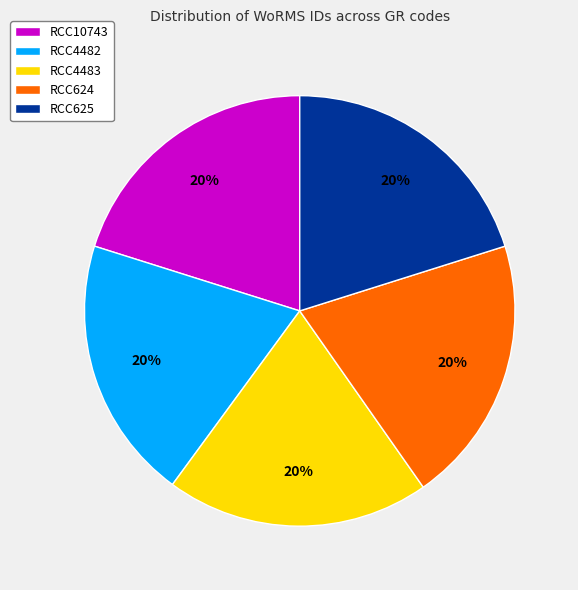

How many segments does this pie chart have?

5